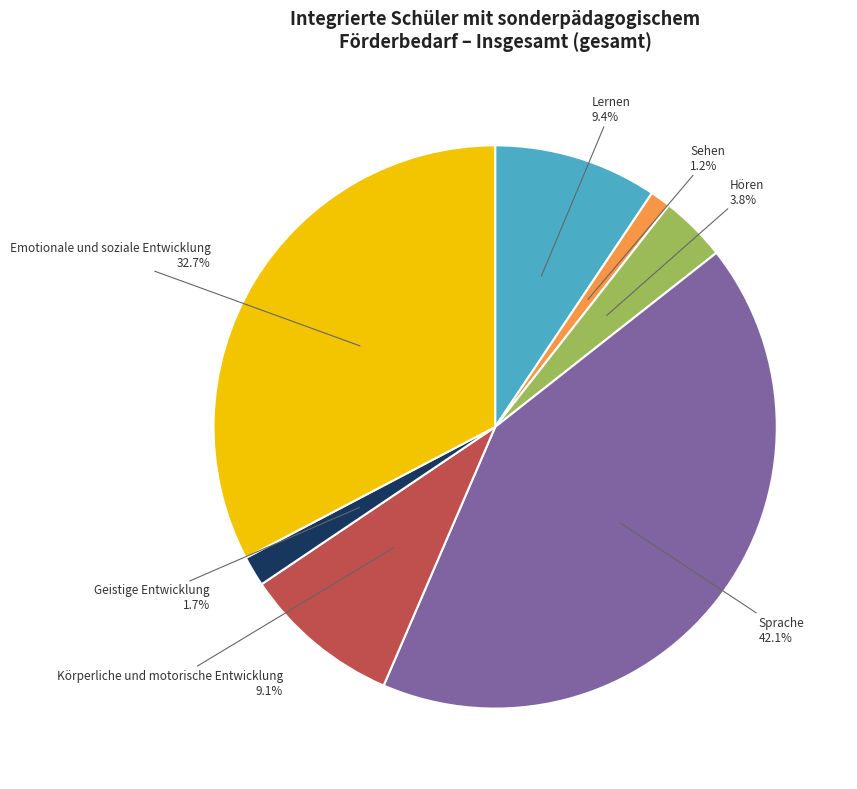

Is there a majority slice in this chart?

No